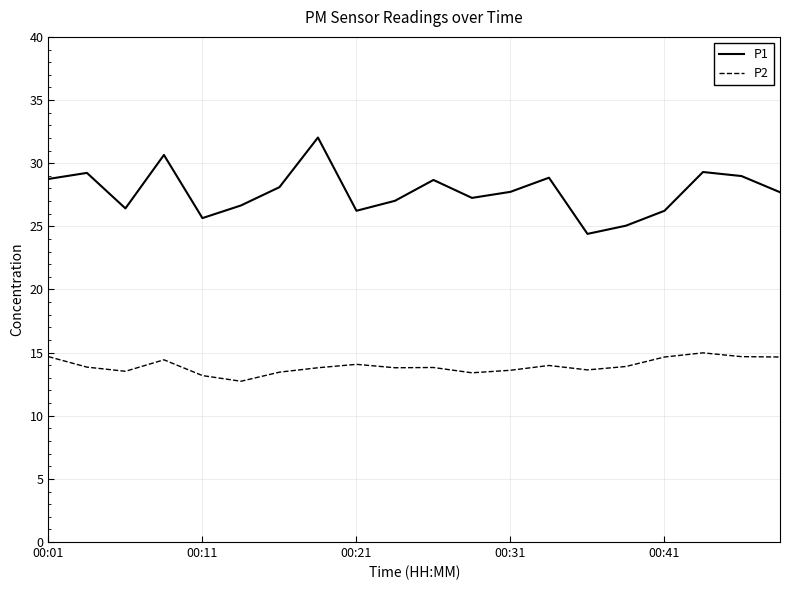

Rank the series by their average value, from highest to lowest.

P1, P2